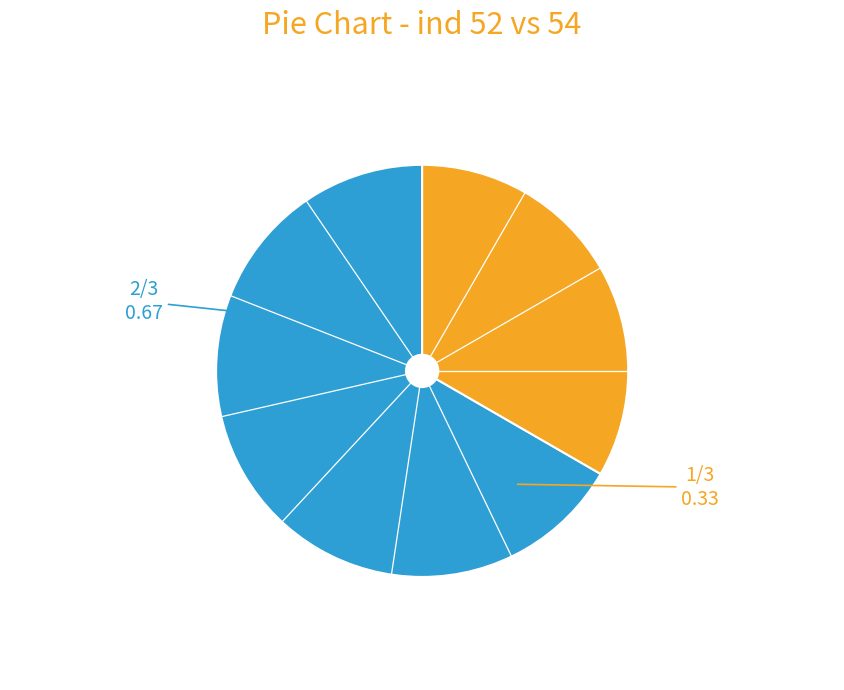

Is there any slice that represents more than half of the pie?

Yes